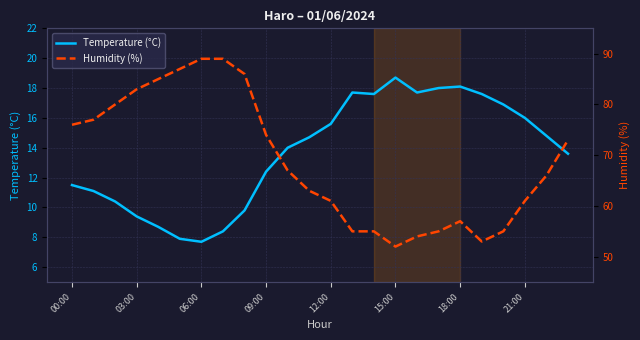

How many data points in Temperature (°C) are less than 14?

11